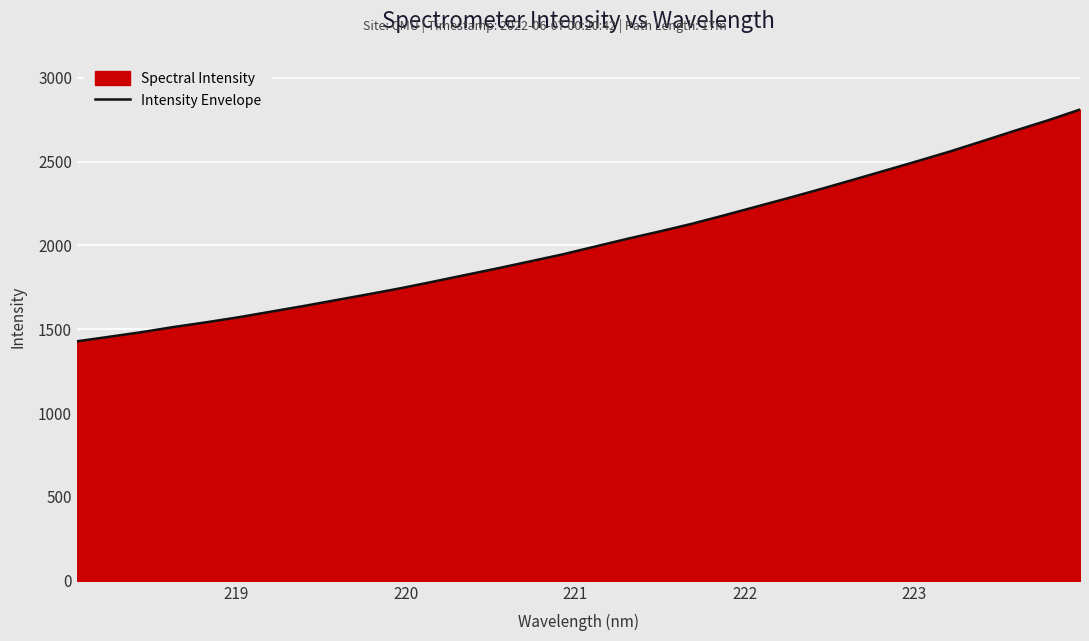

What is the maximum value shown in the chart?

2810.3